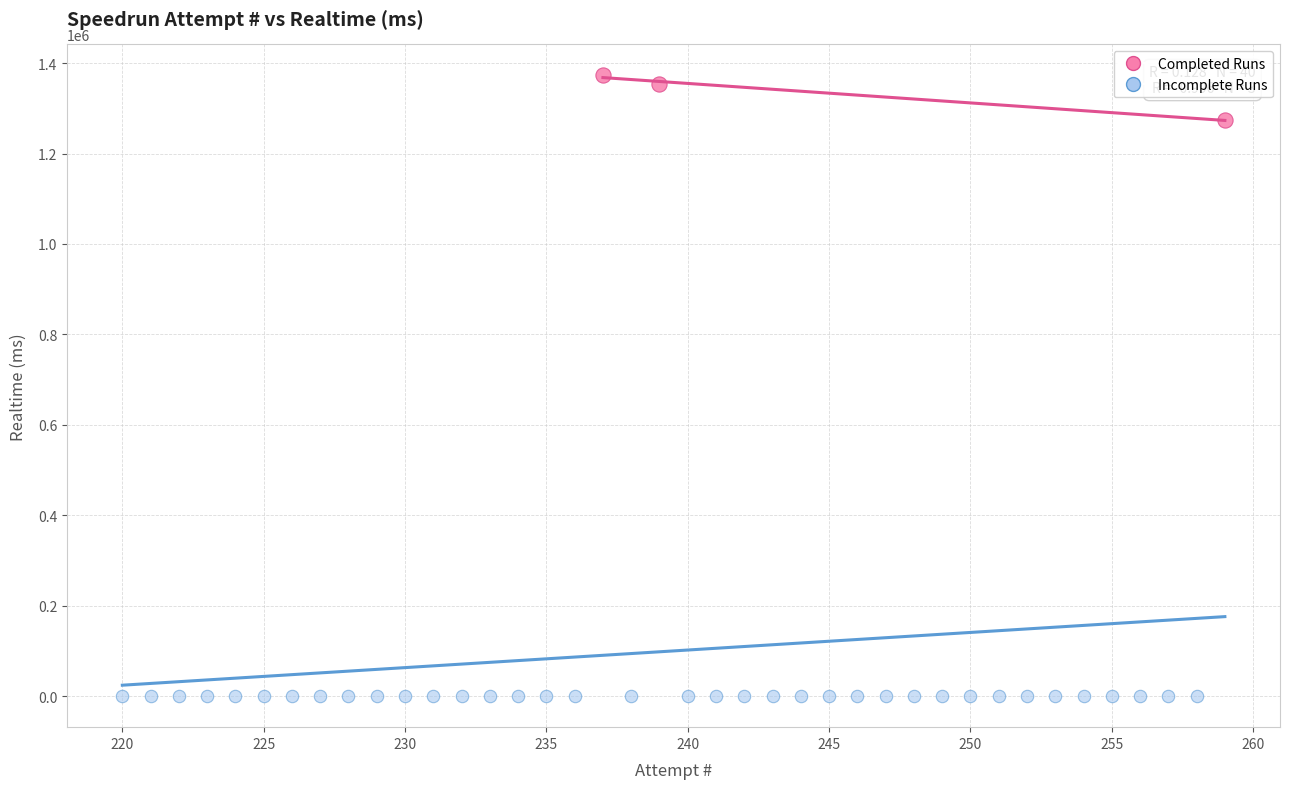

Which series reaches the minimum Y coordinate?

Incomplete Runs